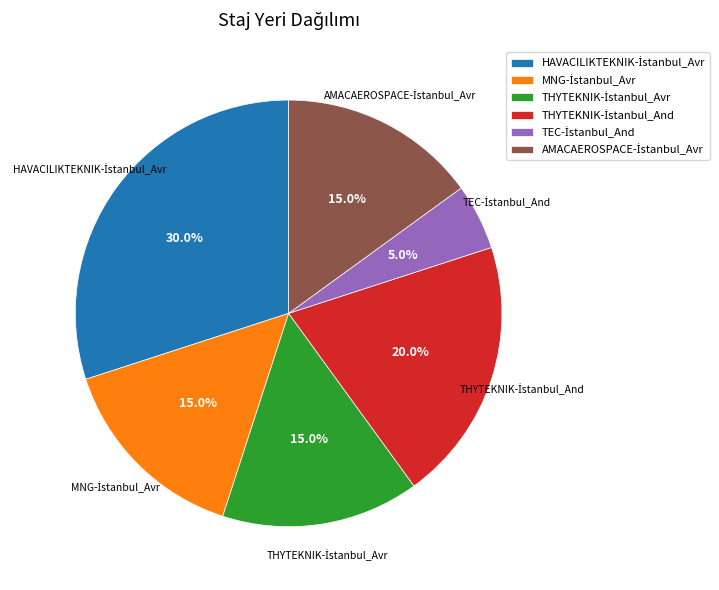

Is there any slice that represents more than half of the pie?

No